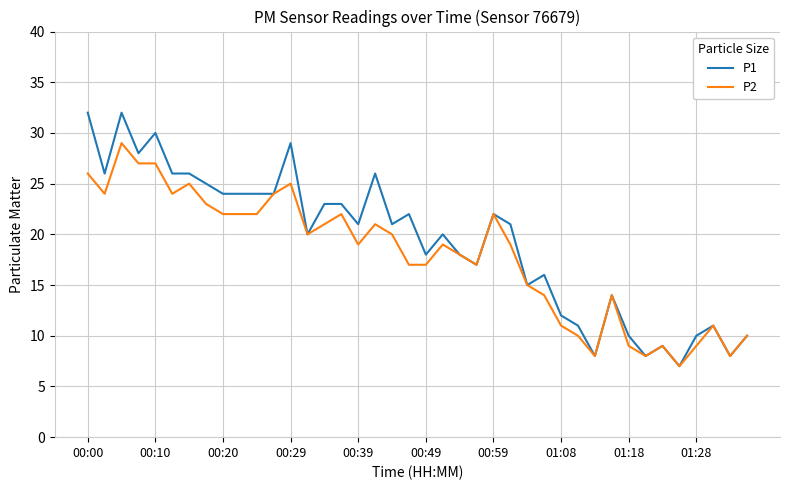

Which series has the widest spread of values?

P1